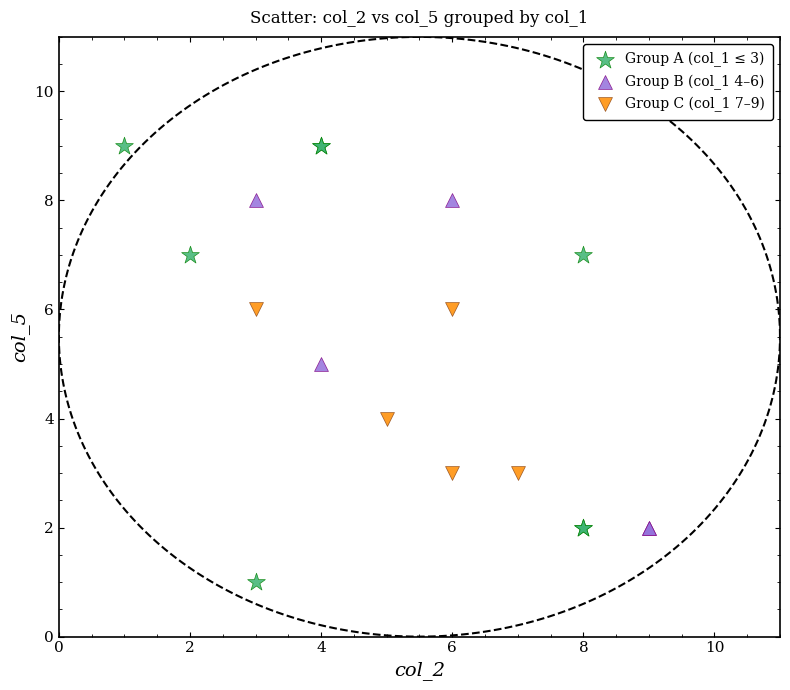

Which series reaches the minimum Y coordinate?

Group A (col_1 ≤ 3)